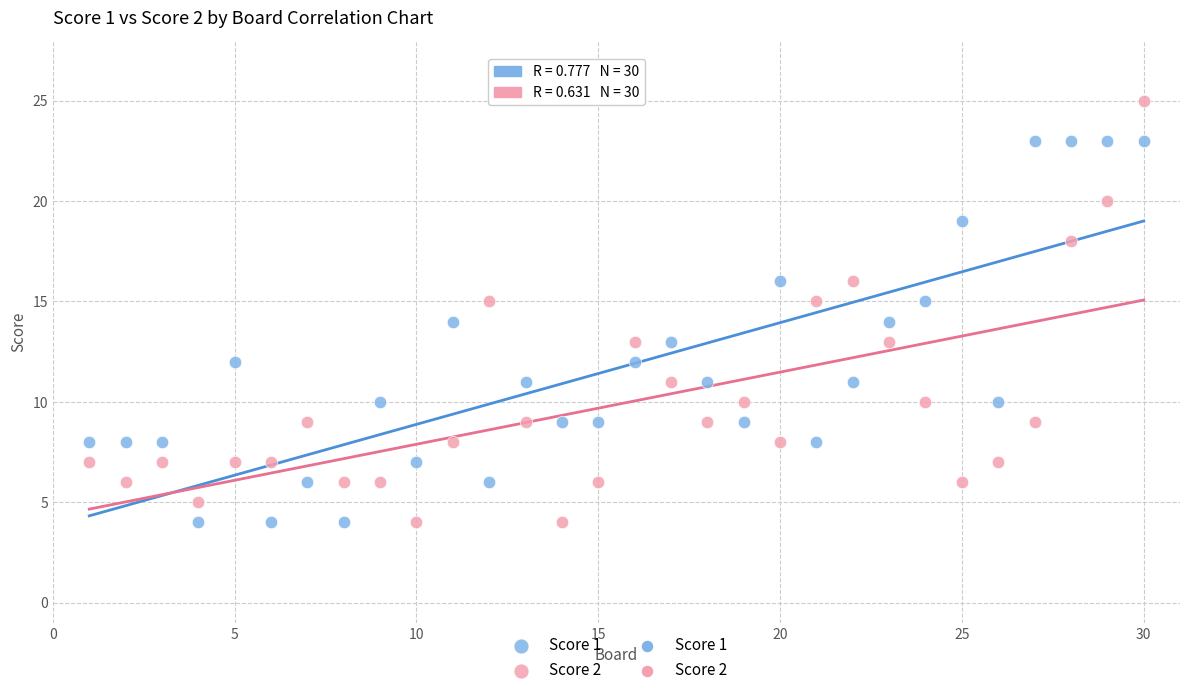

Which series has the widest spread of Y values?

Score 2